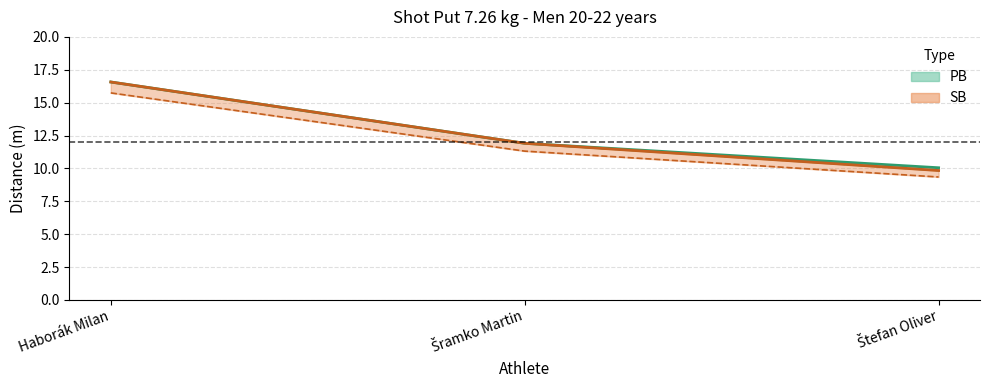

True or false: PB has a value of 11.9 at Šramko Martin.

True